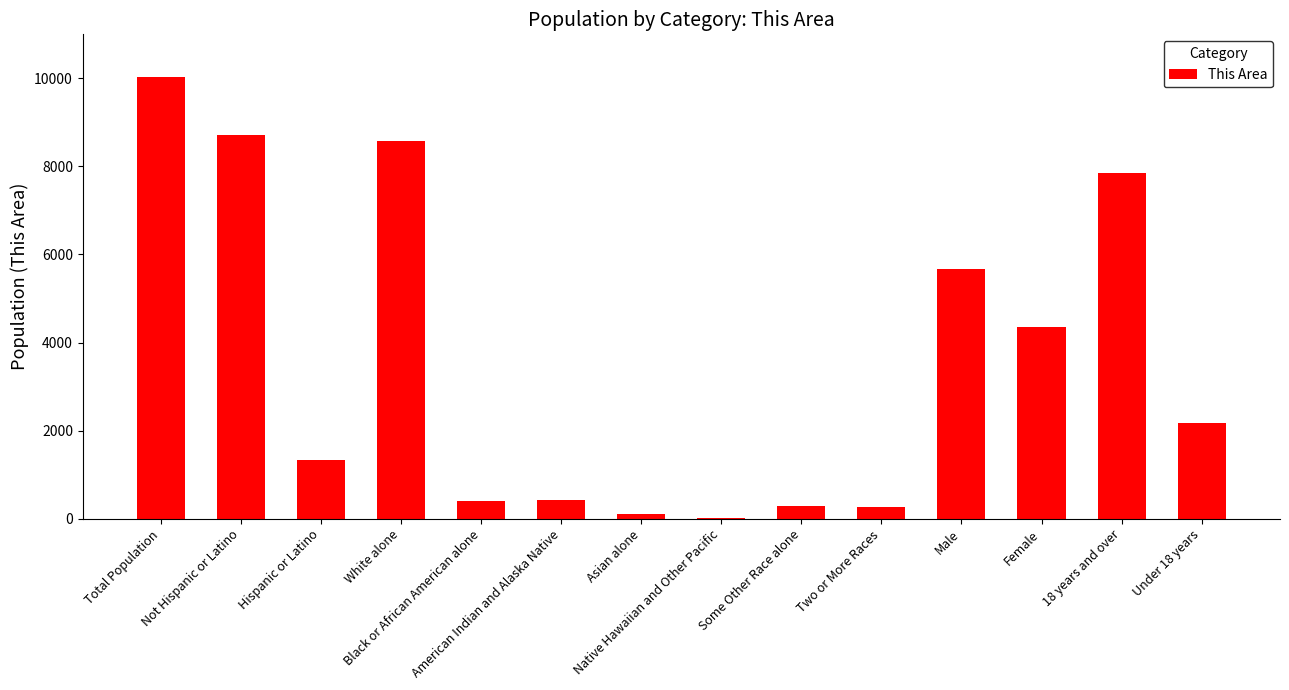

What is the sum of all values?

50150